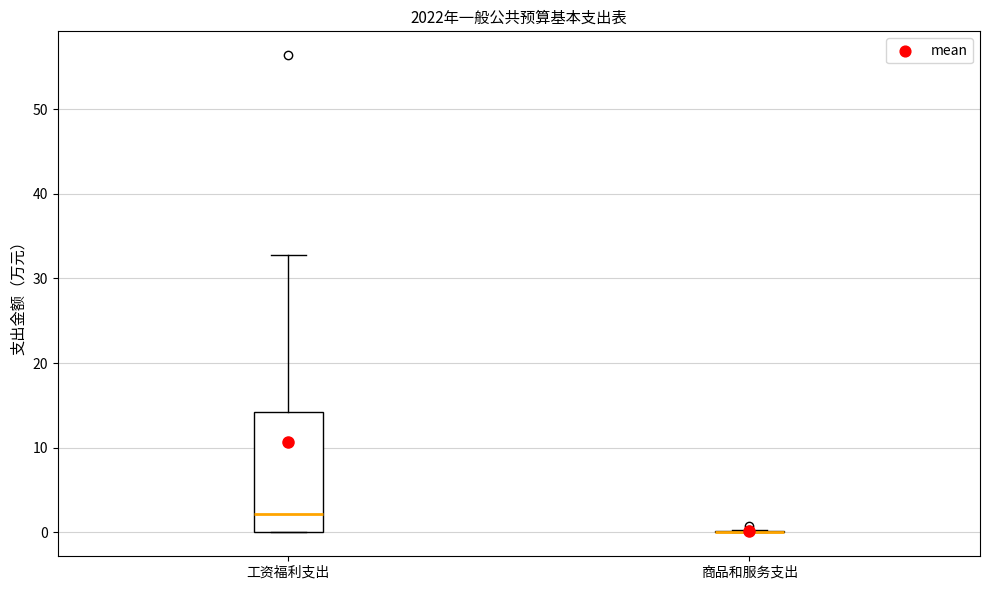

Reading left to right, transcribe this box plot: for each box, give where its median line is, the range the box spans, and where its two whiskers end, as read against the y-axis. The values are not printed on the chart, so give them approximately, as read against the axis.

工资福利支出: median 2, box 0 to 14, whiskers 0 to 33
商品和服务支出: box collapsed to a line at 0, whiskers 0 to 0